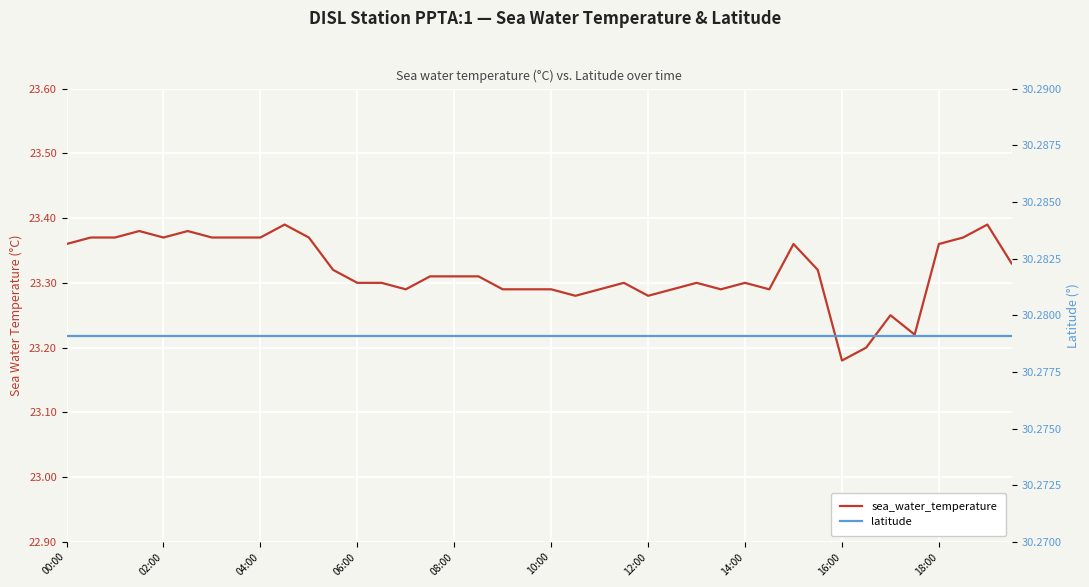

Rank the series by their average value, from highest to lowest.

latitude, sea_water_temperature